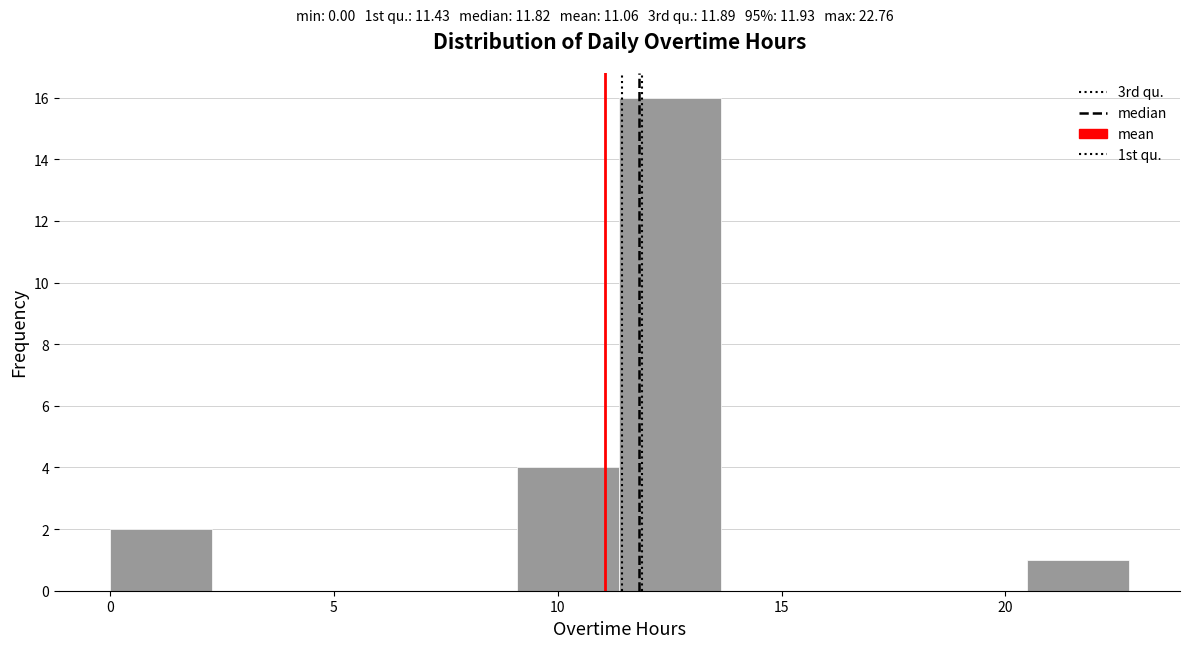

Which range on the x-axis has the tallest bar?

11.5 to 13.5